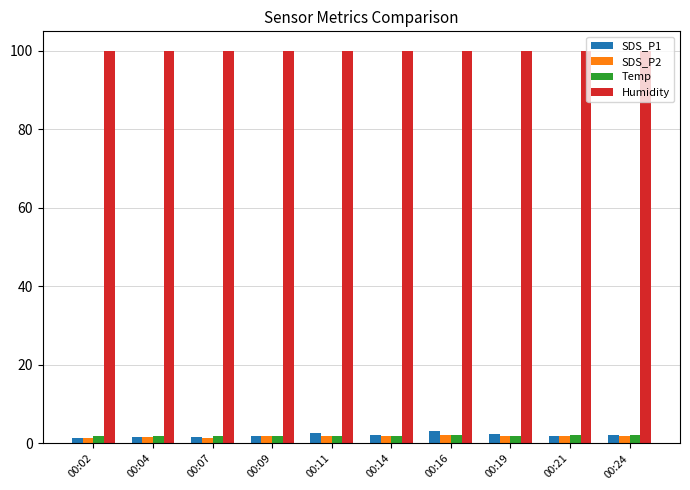

What is the average value of the SDS_P2 series?

1.8